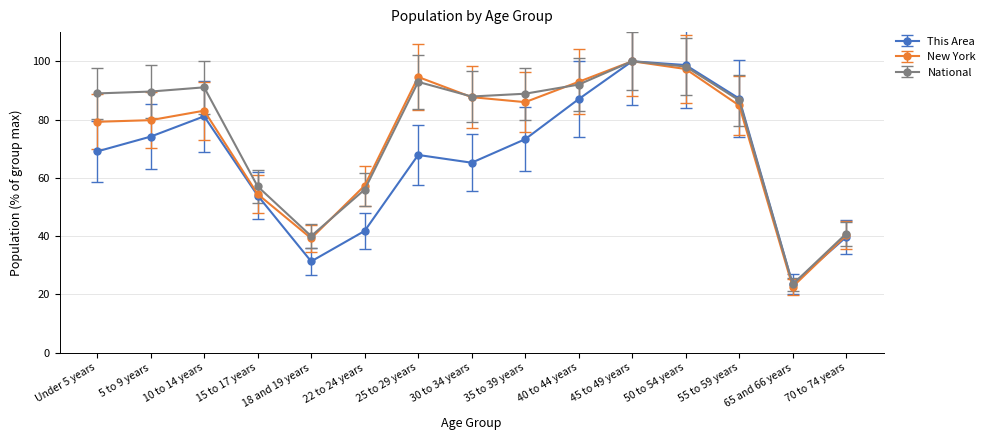

How many series are shown in this chart?

3